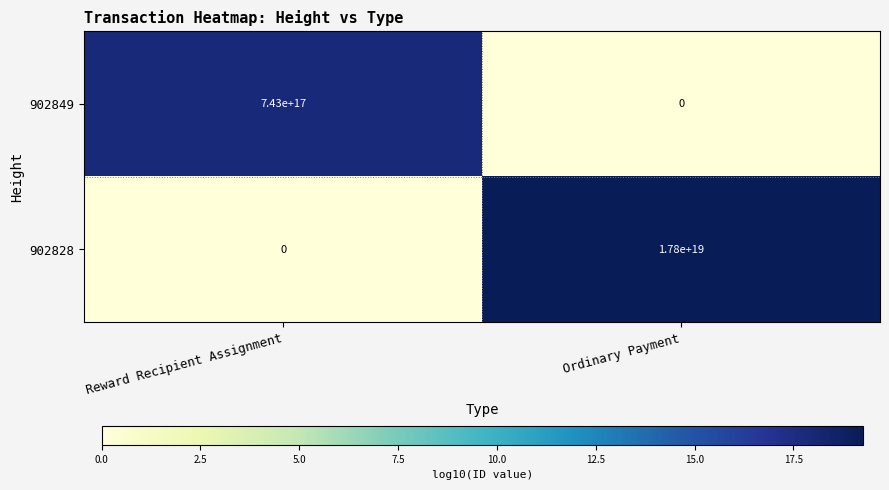

The 902828 series shows 10348359564598546432 at Ordinary Payment. True or false?

False